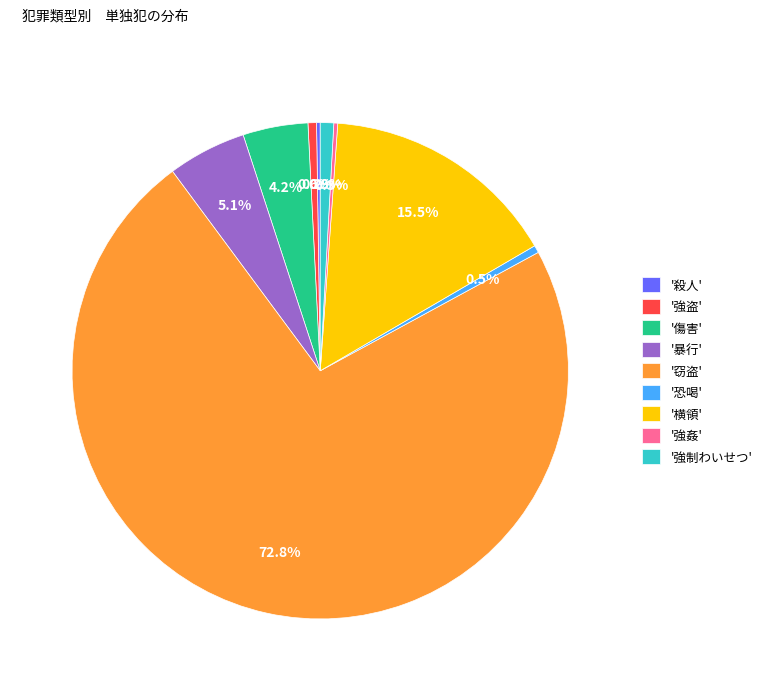

Does any single category account for the majority?

Yes